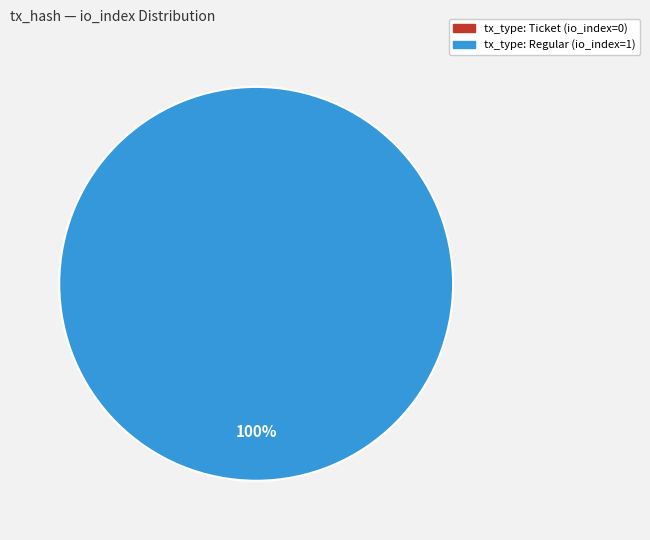

The tx_type: Ticket (io_index=0) slice represents 1% of the pie. True or false?

False